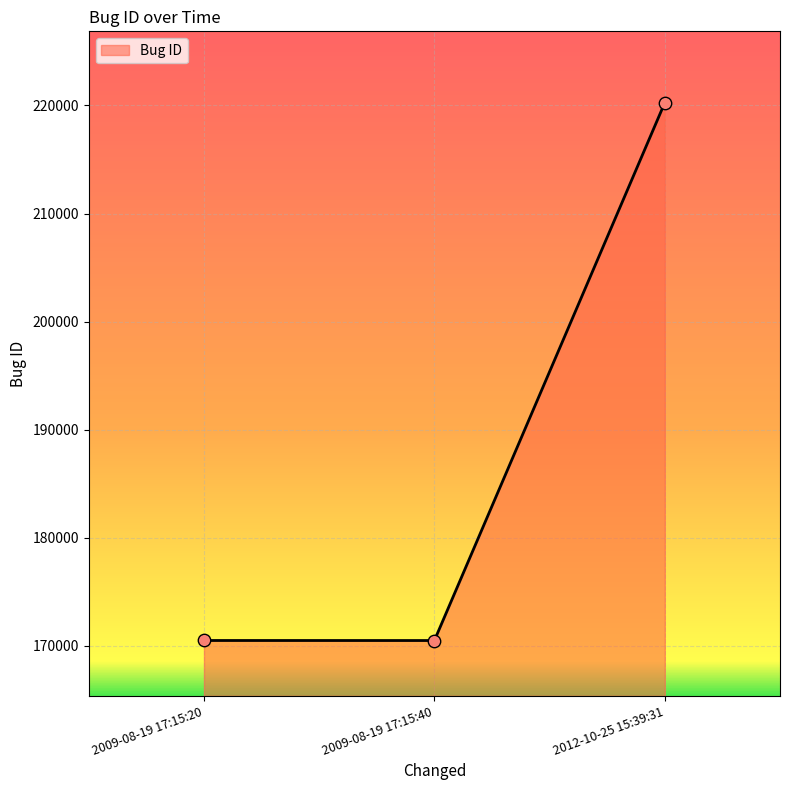

What is the change in value from 2009-08-19 17:15:40 to 2012-10-25 15:39:31?

+49774